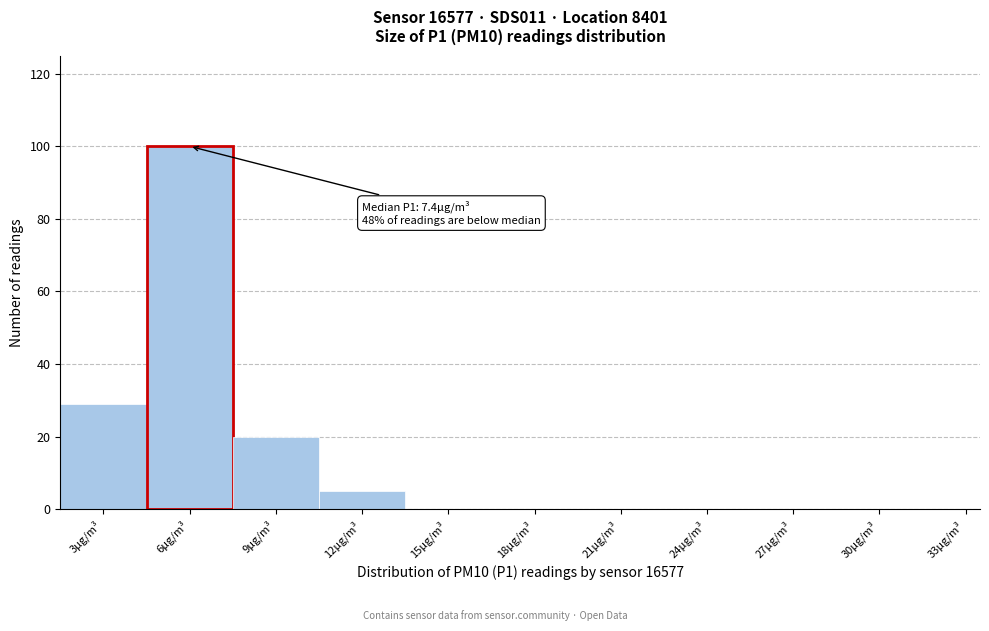

Reading right to left, transcribe all the data shown in this chart.

33μg/m³=0	30μg/m³=0	27μg/m³=0	24μg/m³=0	21μg/m³=0	18μg/m³=0	15μg/m³=0	12μg/m³=5	9μg/m³=20	6μg/m³=100	3μg/m³=29